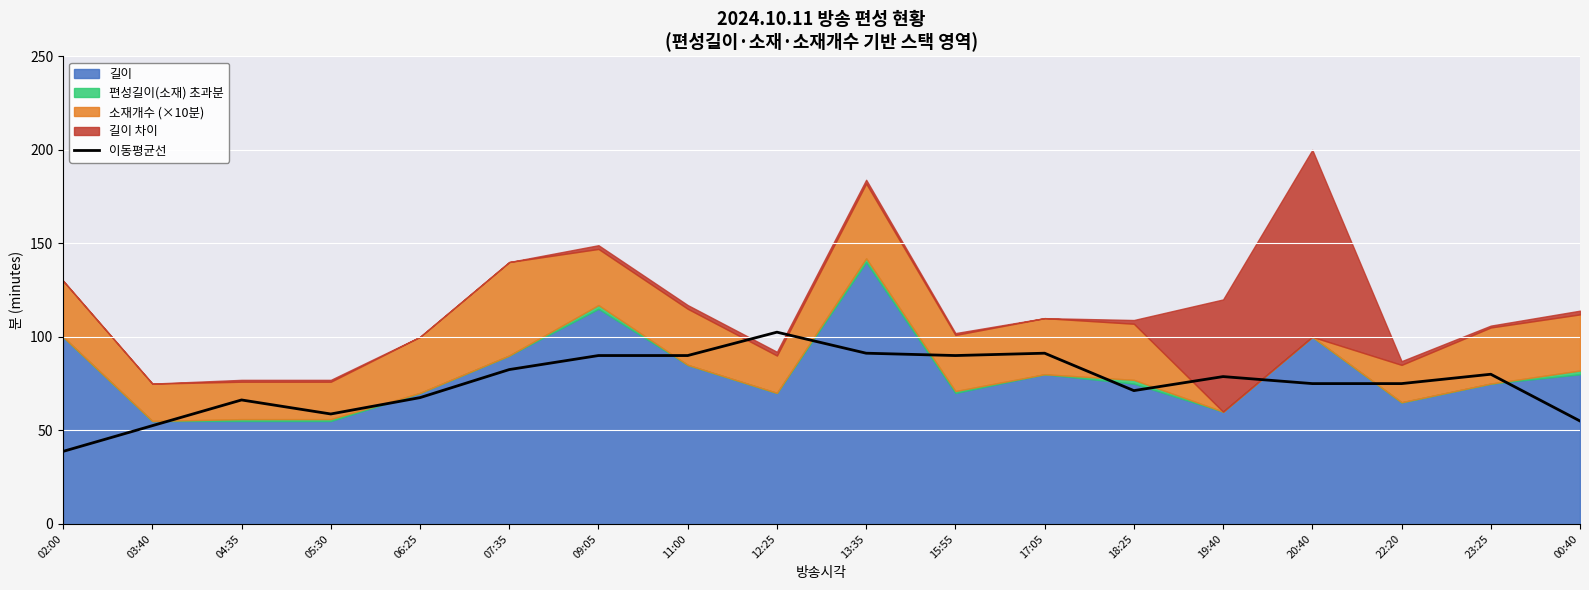

How many interior local valleys (lower than both neighbors) does the data have?

3